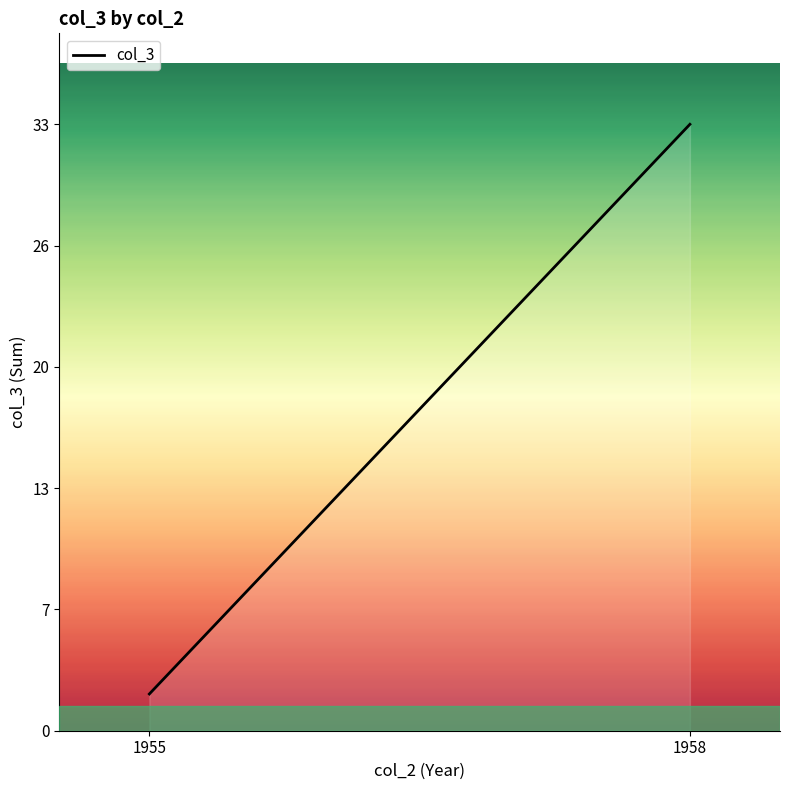

What is the change in value from 1955 to 1958?

+31